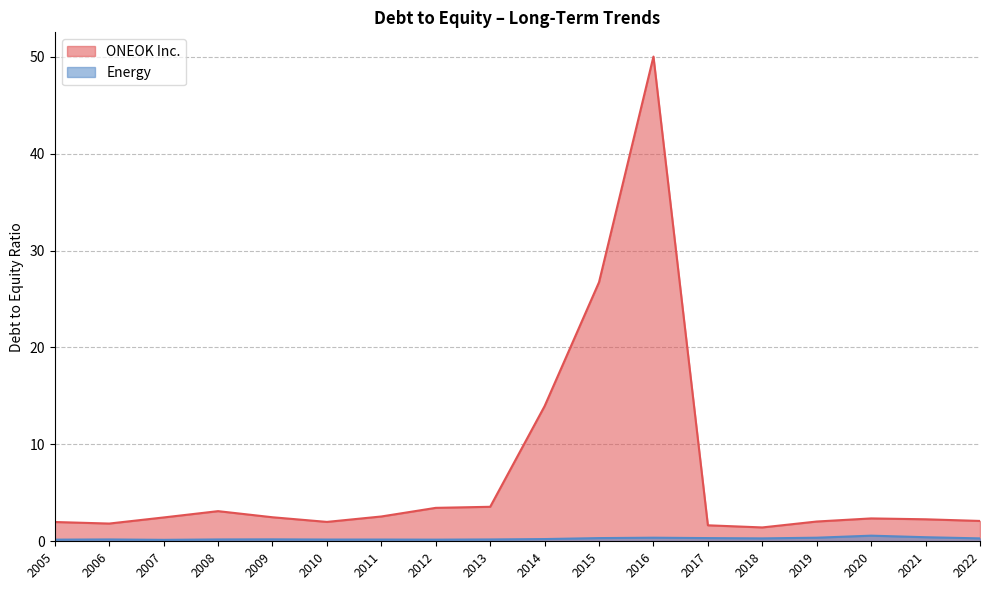

What is the sum of all Energy values?

4.8